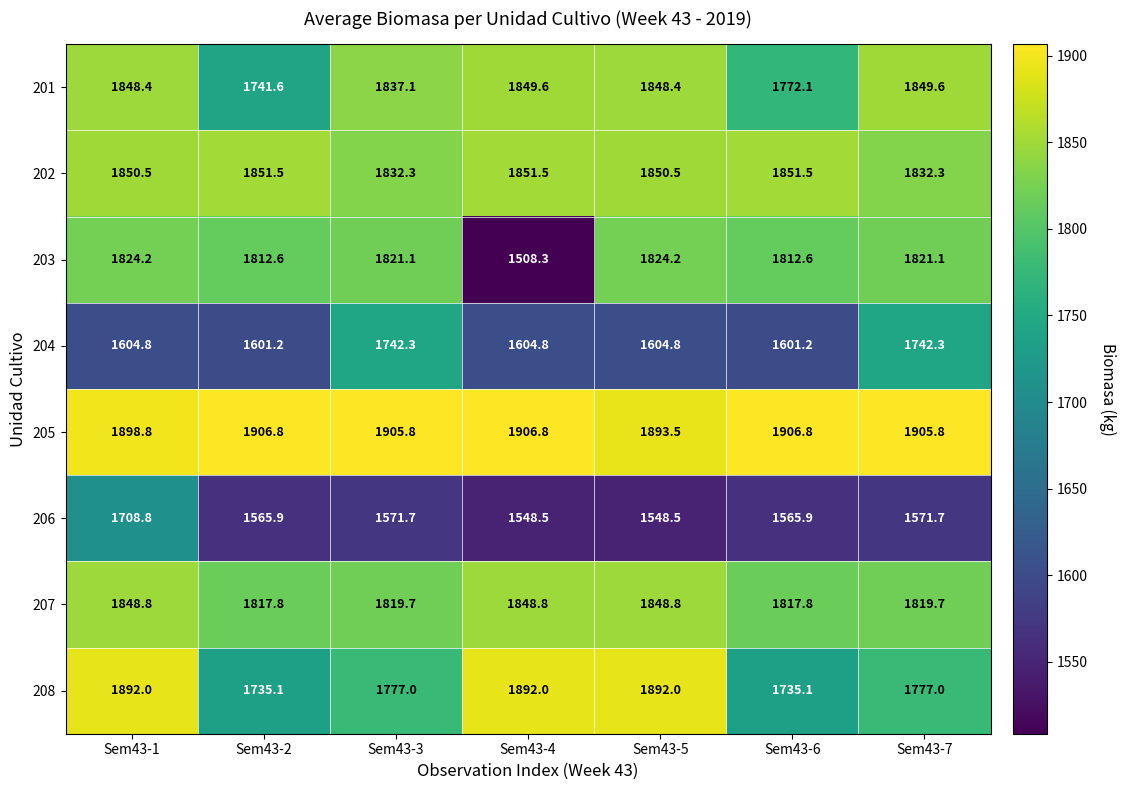

What value does the 208 series have at Sem43-6?

1735.1